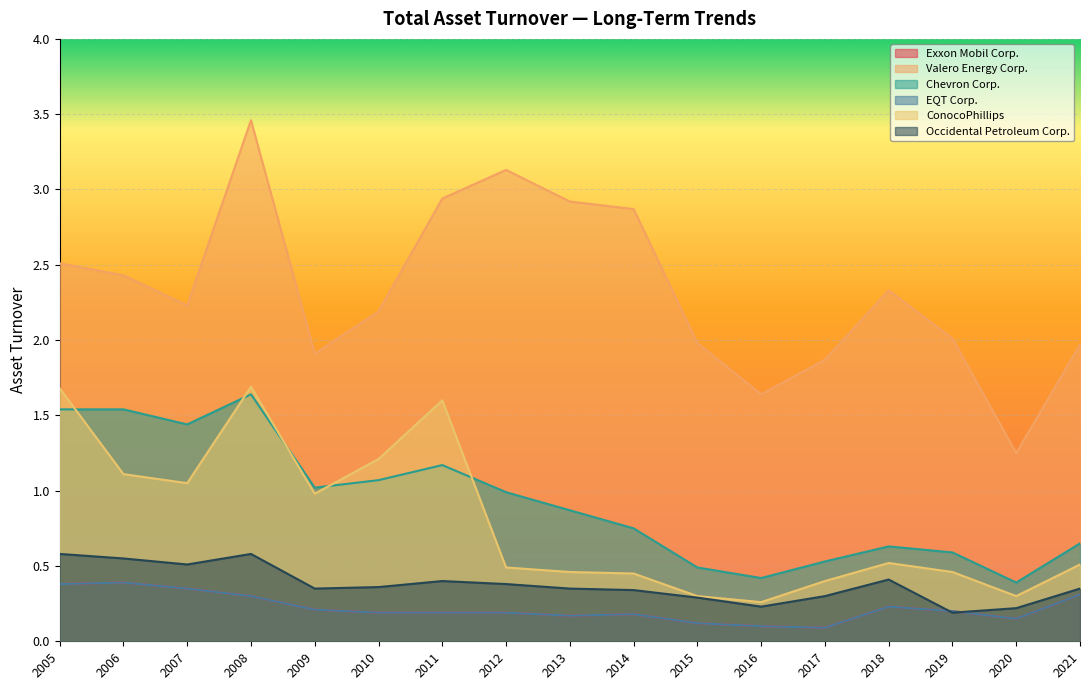

At which category does the chart reach its peak across all series?

2008